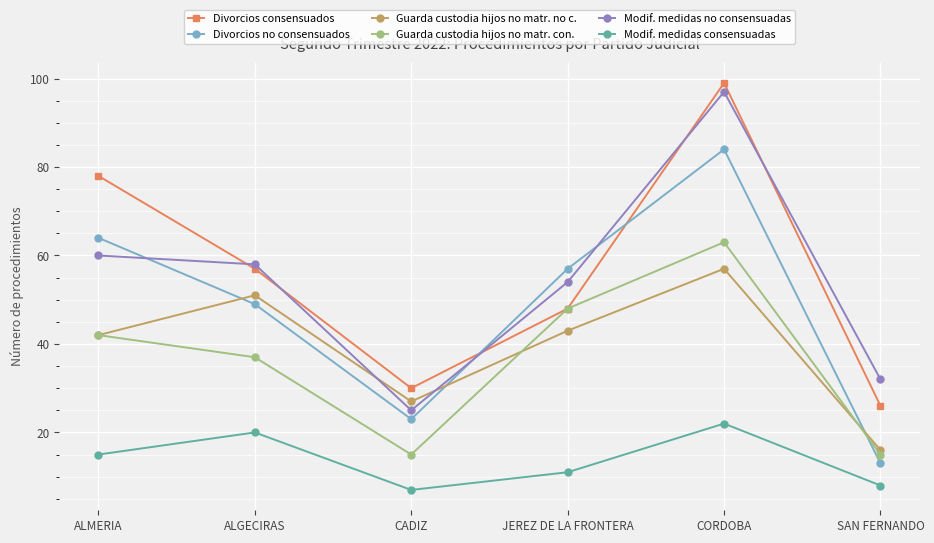

How many lines are shown in the chart?

6